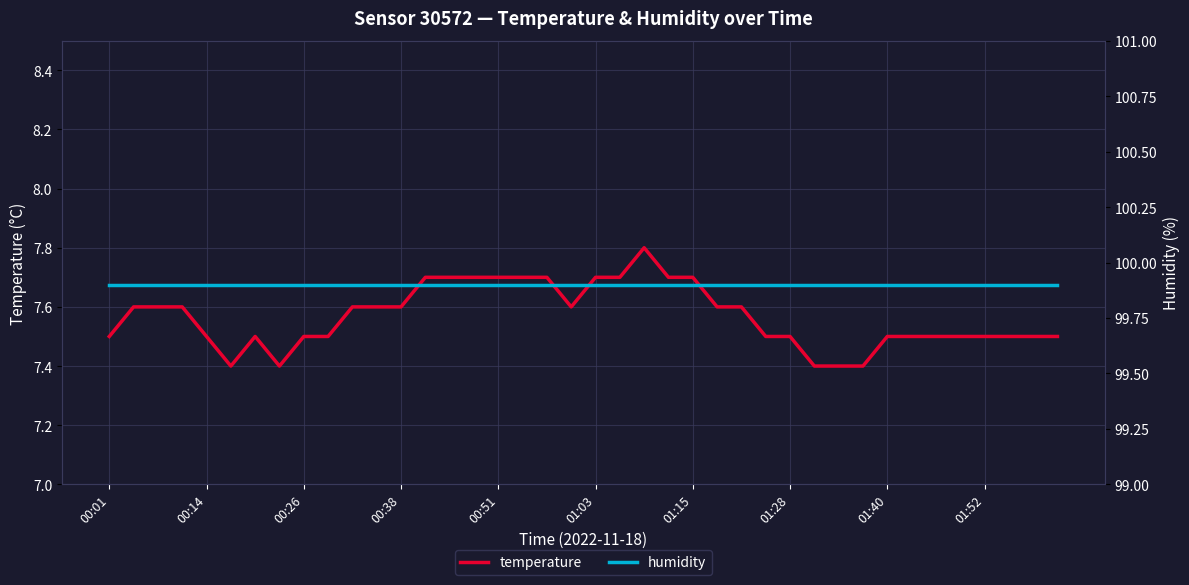

What is the maximum value for humidity?

99.9